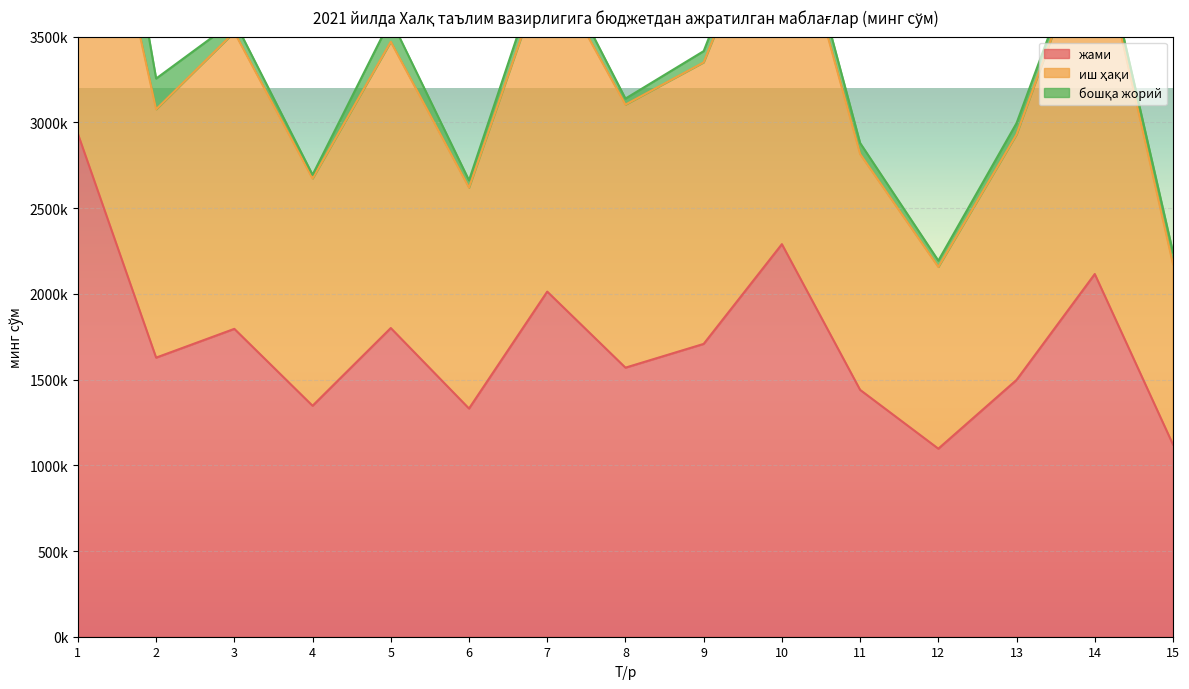

The value of иш ҳақи at 10 is 4473228. True or false?

True